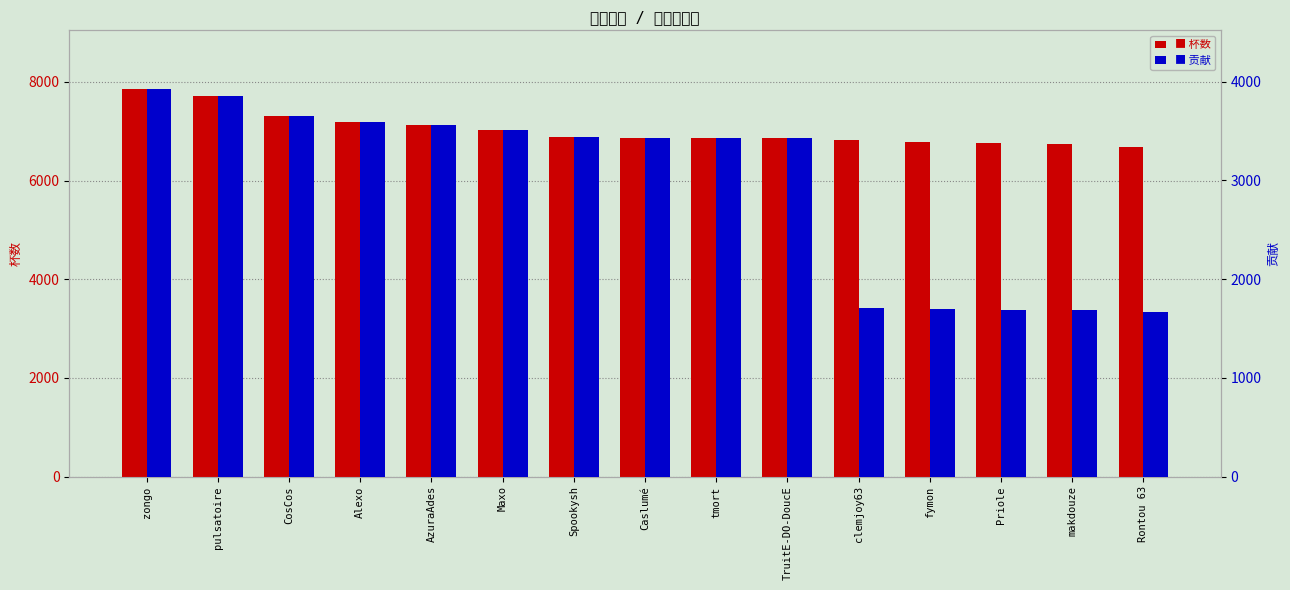

How many data points does each series have?

15